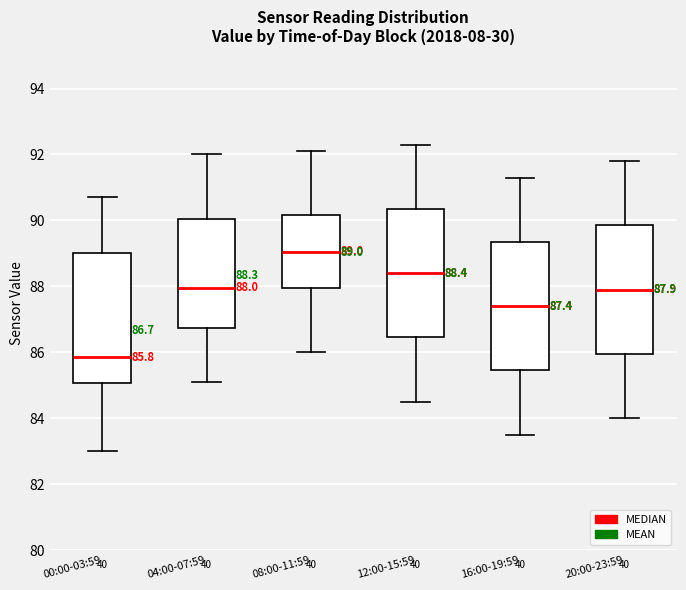

Which box's median line is the lowest?

00:00-03:59